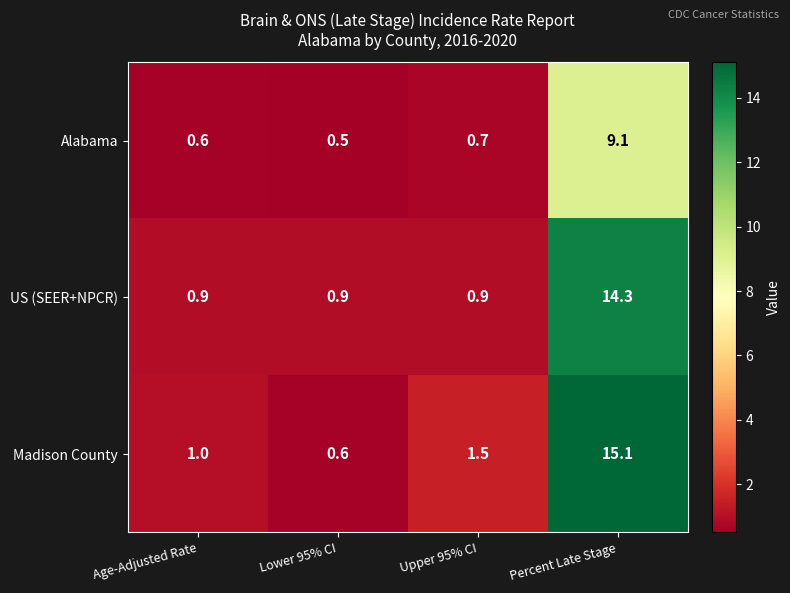

What is the minimum value shown in the chart?

0.5